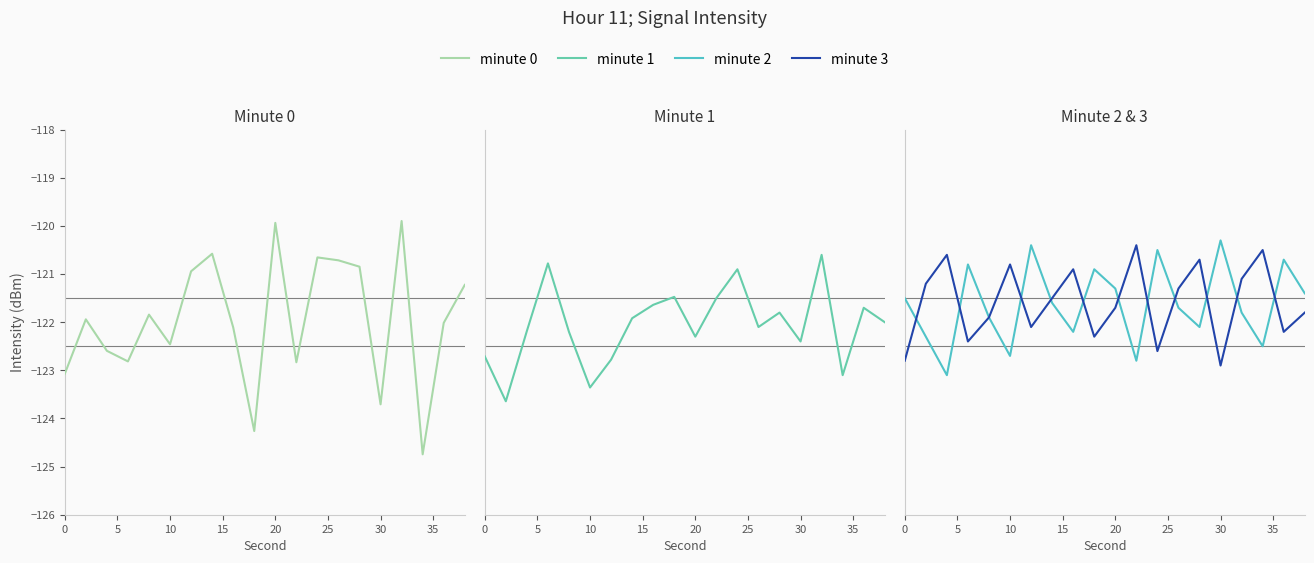

Reading left to right, transcribe all the data shown in this chart.

minute 0: -123.1	-121.9	-122.6	-122.8	-121.8	-122.5	-120.9	-120.6	-122.1	-124.3	-119.9	-122.8	-120.7	-120.7	-120.8	-123.7	-119.9	-124.7	-122.0	-121.2
minute 1: -122.7	-123.6	-122.2	-120.8	-122.2	-123.4	-122.8	-121.9	-121.6	-121.5	-122.3	-121.5	-120.9	-122.1	-121.8	-122.4	-120.6	-123.1	-121.7	-122.0
minute 2: -121.5	-122.3	-123.1	-120.8	-121.9	-122.7	-120.4	-121.6	-122.2	-120.9	-121.3	-122.8	-120.5	-121.7	-122.1	-120.3	-121.8	-122.5	-120.7	-121.4
minute 3: -122.8	-121.2	-120.6	-122.4	-121.9	-120.8	-122.1	-121.5	-120.9	-122.3	-121.7	-120.4	-122.6	-121.3	-120.7	-122.9	-121.1	-120.5	-122.2	-121.8